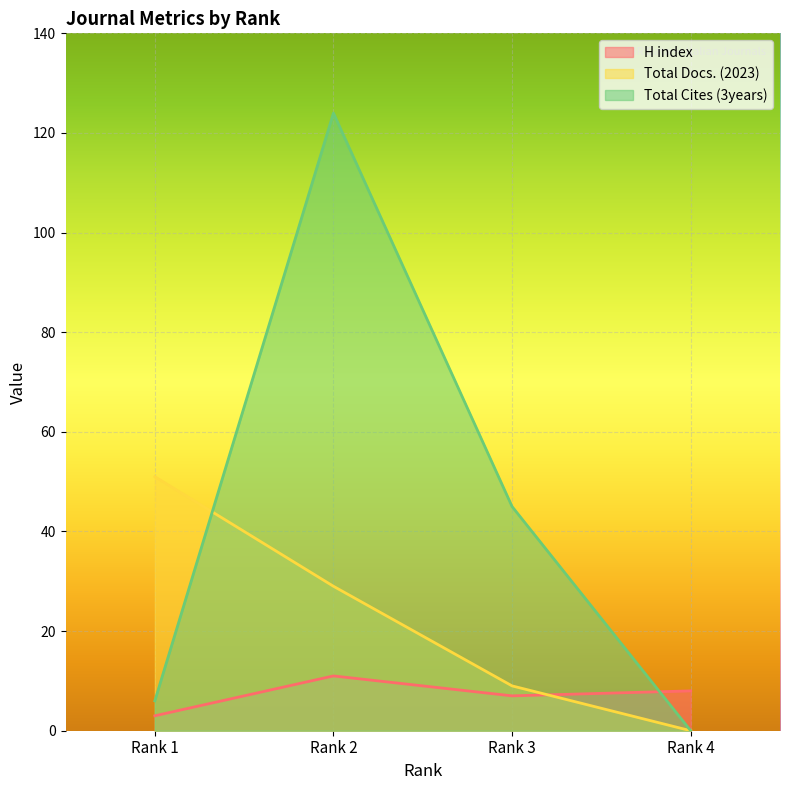

The value of Total Docs. (2023) at Rank 3 is 9. True or false?

True